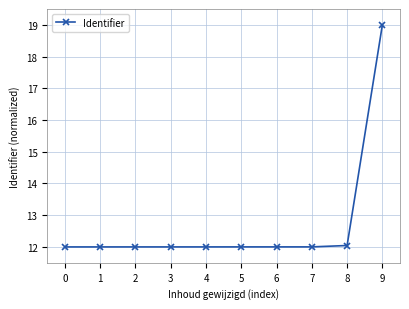

Reading right to left, extract all data points from this chart.

19.0	12.0	12.0	12.0	12.0	12.0	12.0	12.0	12.0	12.0